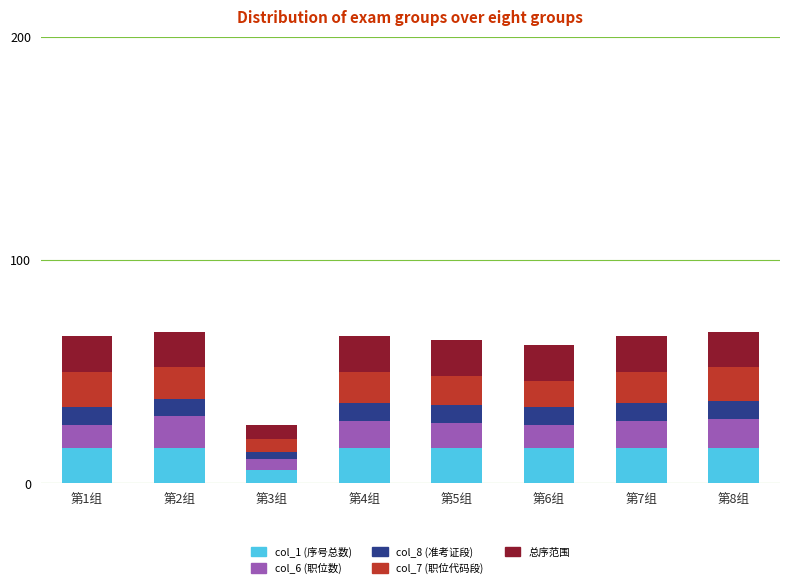

Does the chart contain any negative values?

No